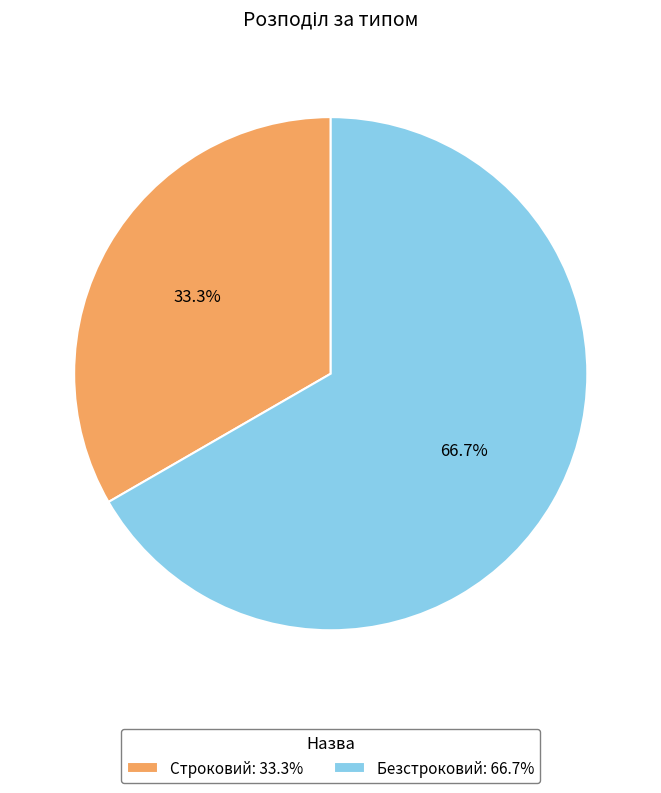

What is the total percentage of Безстроковий and Строковий?

100.0%